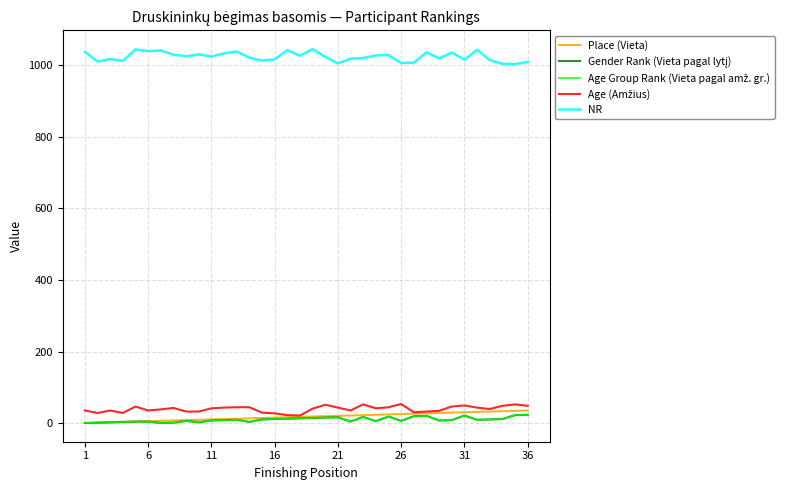

Does the chart have visible grid lines?

Yes